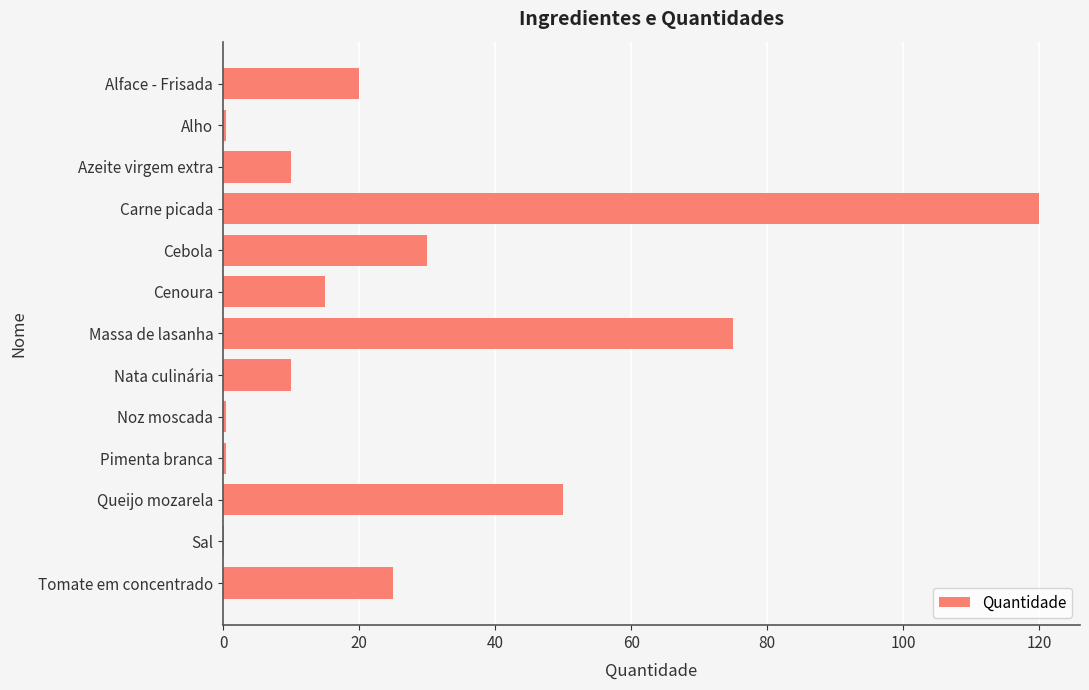

Is it true that the value at Azeite virgem extra is 3.2?

False